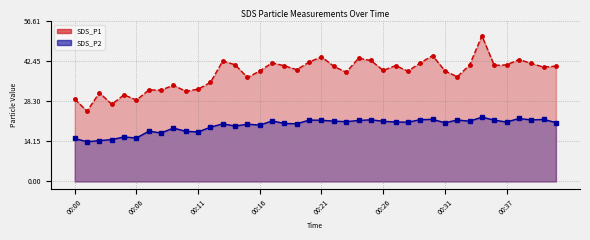

What is the difference between the maximum and minimum values in the SDS_P1_line series?

26.6